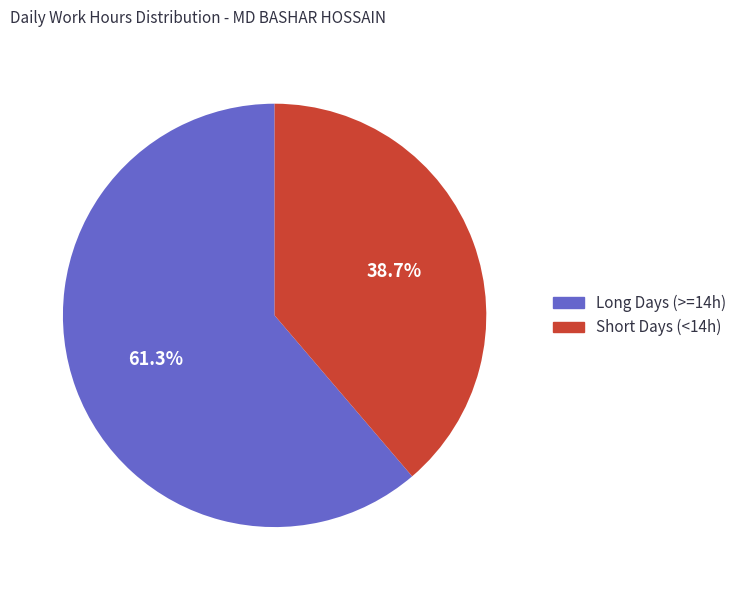

Does any single category account for the majority?

Yes